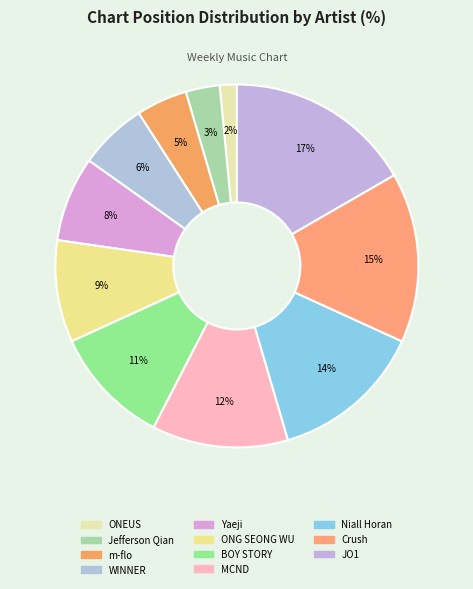

Count the number of slices in the pie.

11